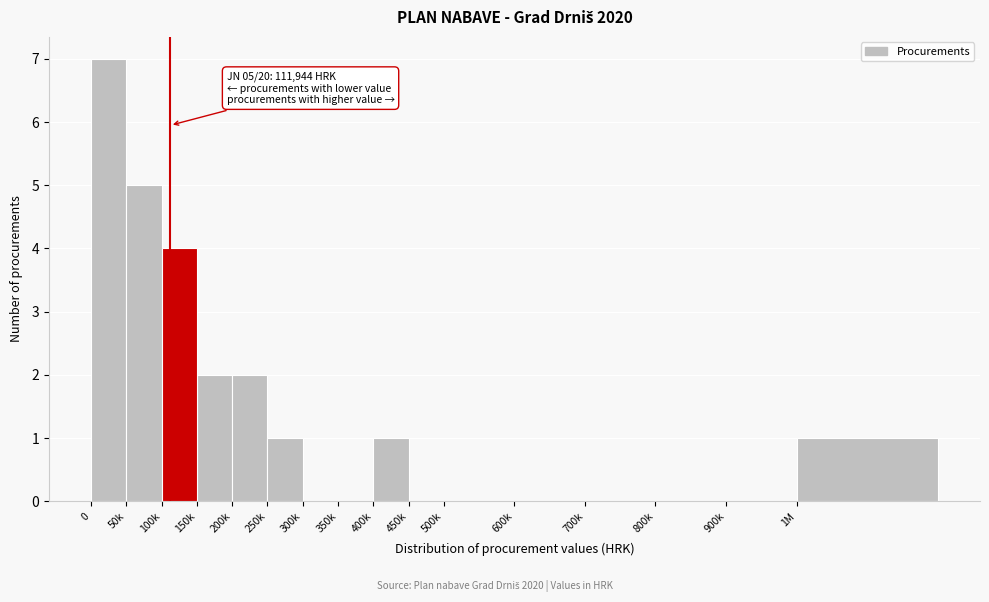

Reading left to right, extract all data points from this chart.

0=7	50k=5	100k=4	150k=2	200k=2	250k=1	300k=0	350k=0	400k=1	450k=0	500k=0	600k=0	700k=0	800k=0	900k=0	1M=1